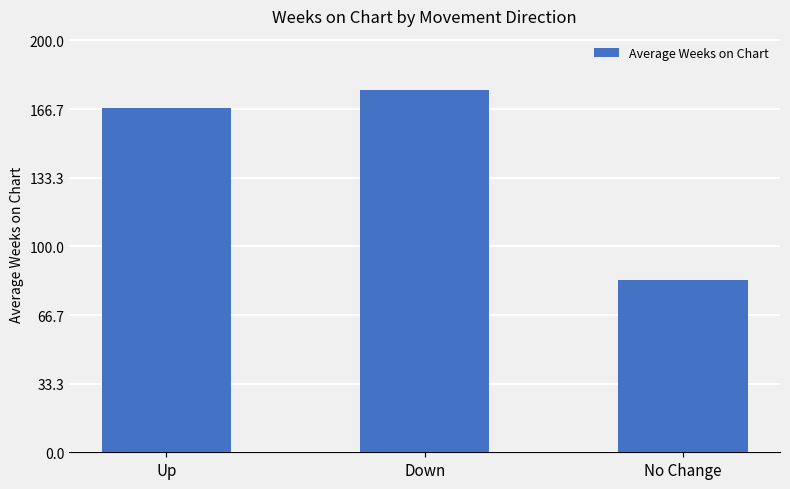

Does the chart contain stacked bars?

No